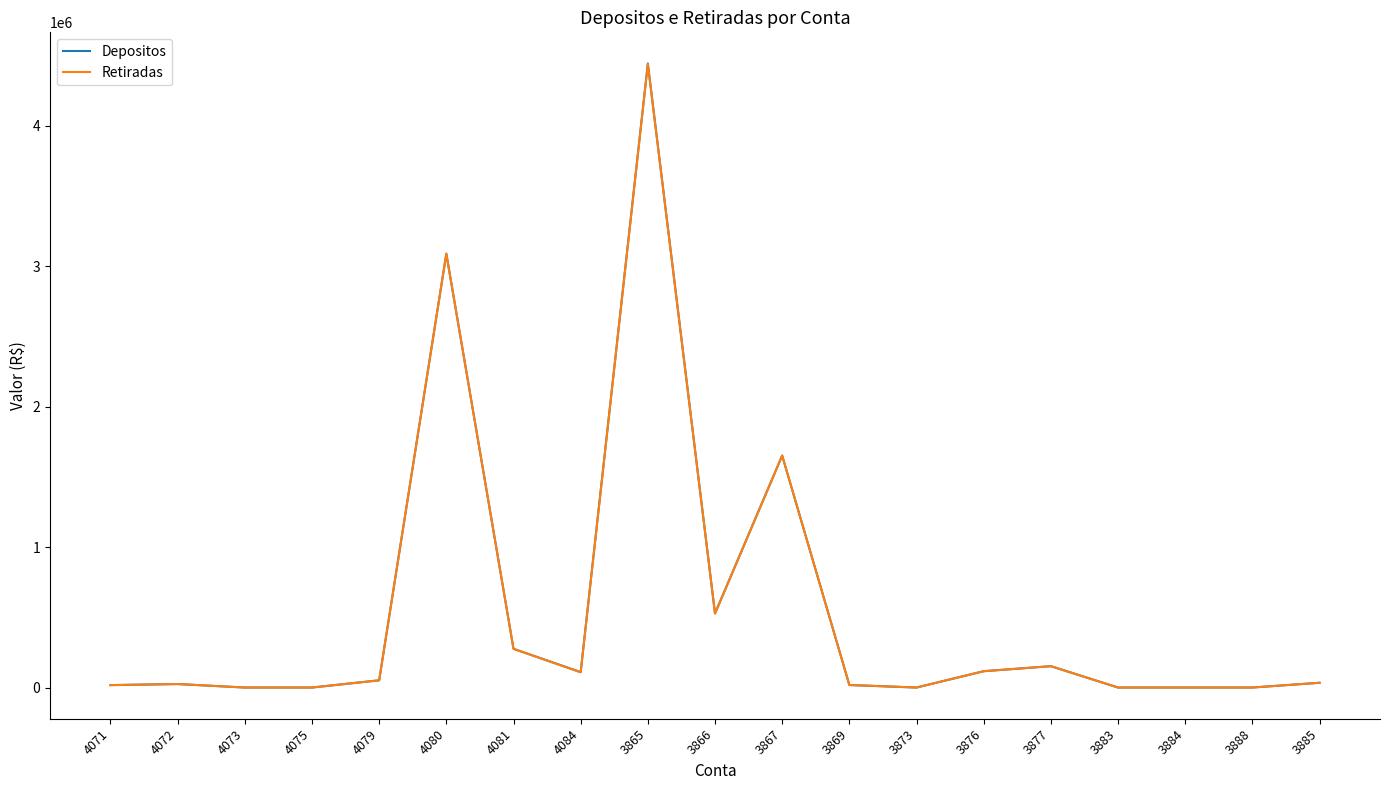

True or false: Retiradas has a value of 108254.6 at 4084.

True